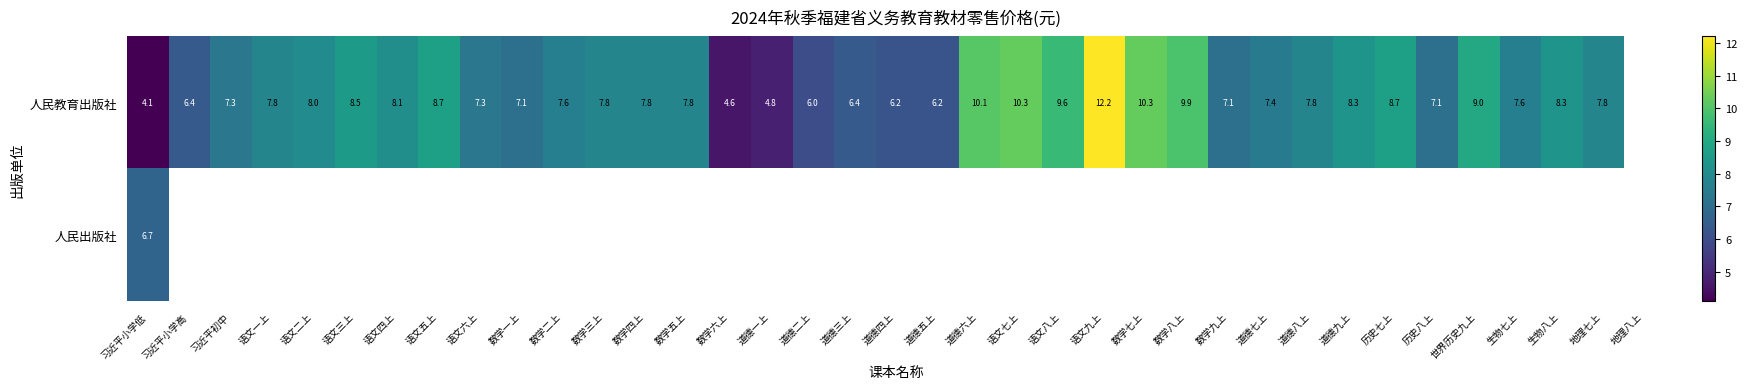

What is the total value across all series at 习近平小学低?

10.8